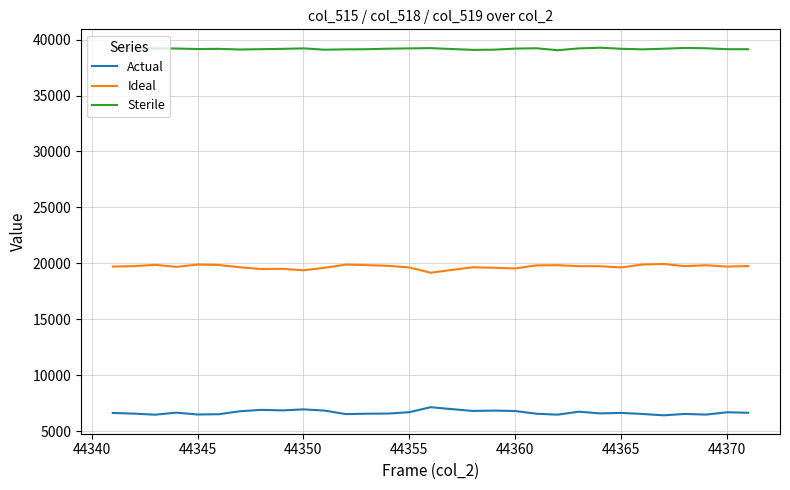

List the series in order of their overall mean, highest first.

Sterile, Ideal, Actual